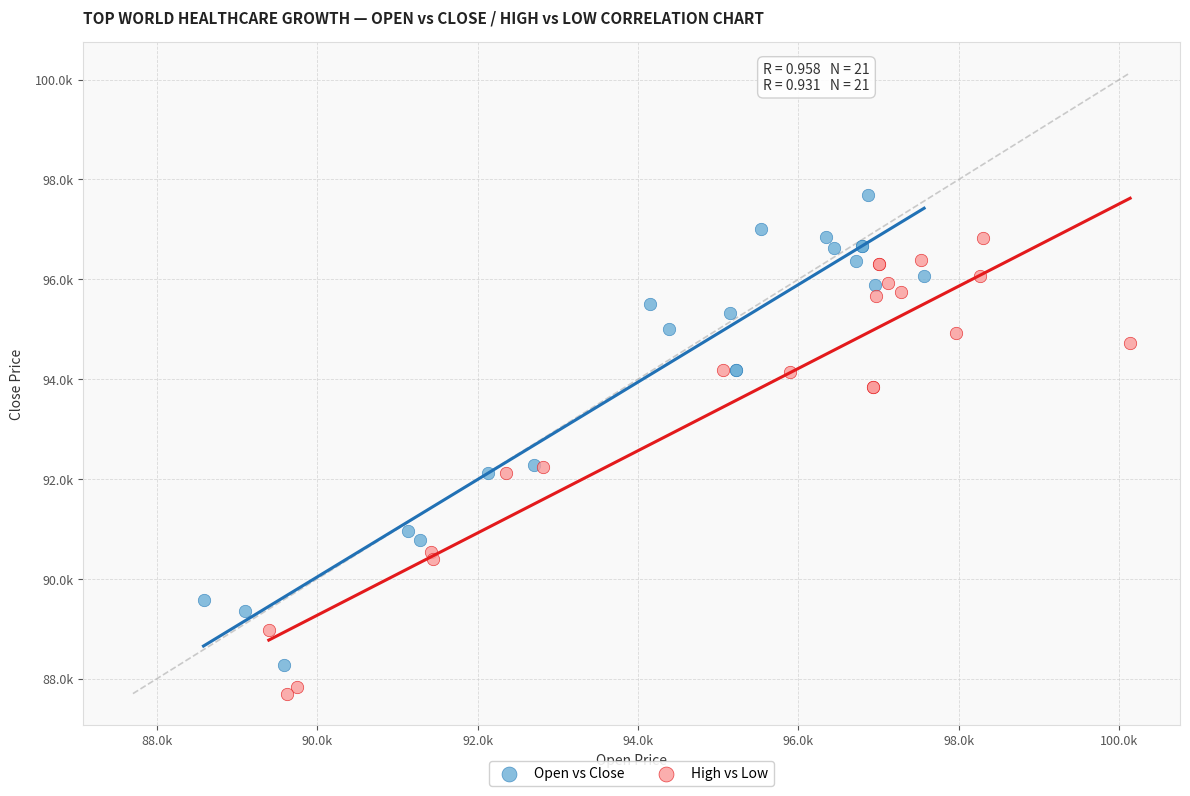

What are all the series names shown in the legend?

Open vs Close, High vs Low